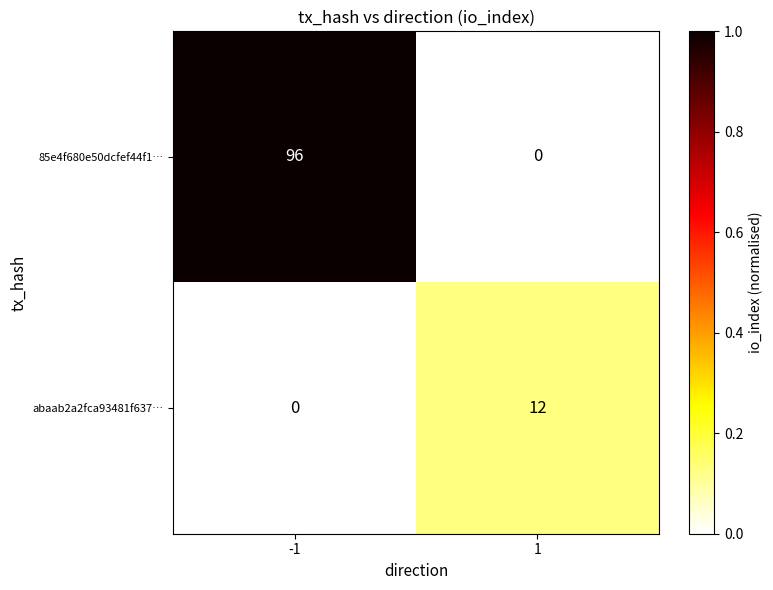

Which label corresponds to the largest value in the chart?

-1